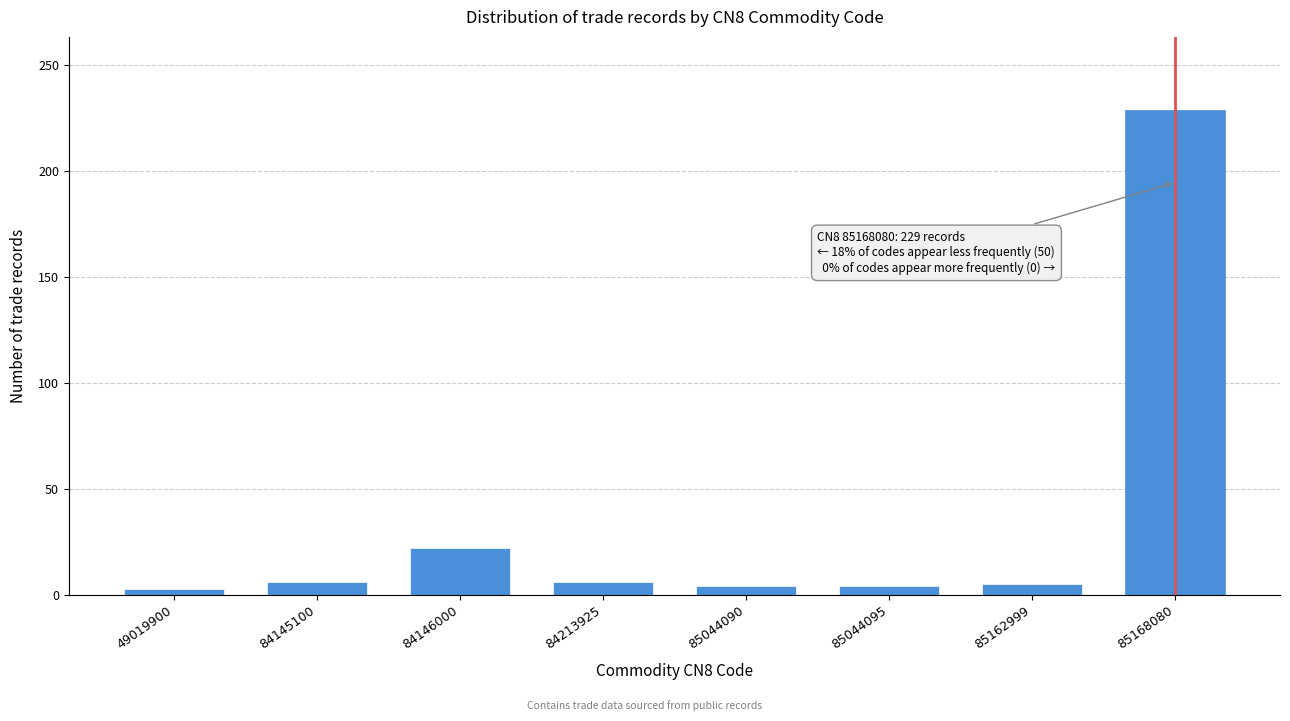

Between 84213925 and 85168080, which is larger?

85168080